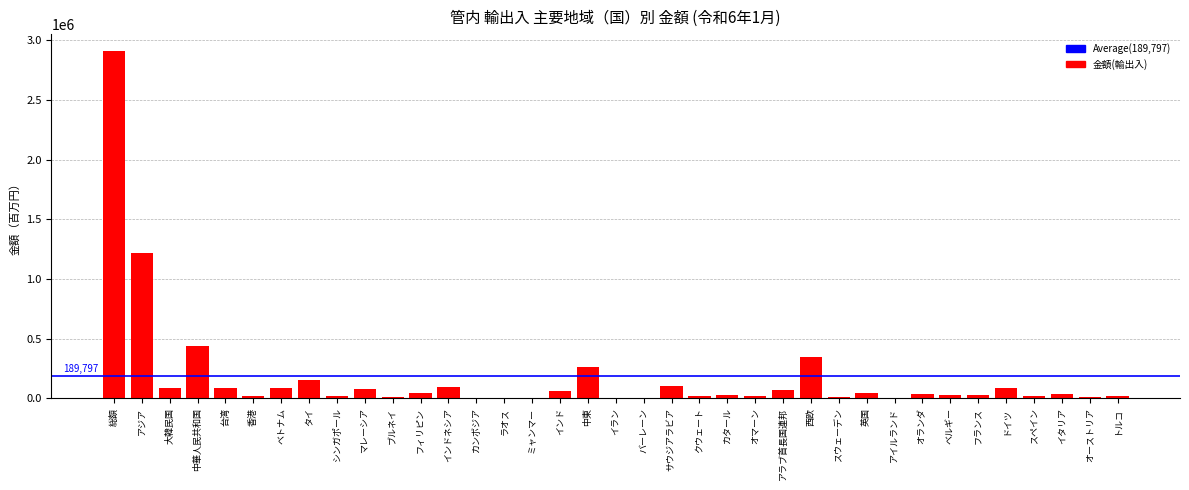

Between 西欧 and ブルネイ, which is larger?

西欧